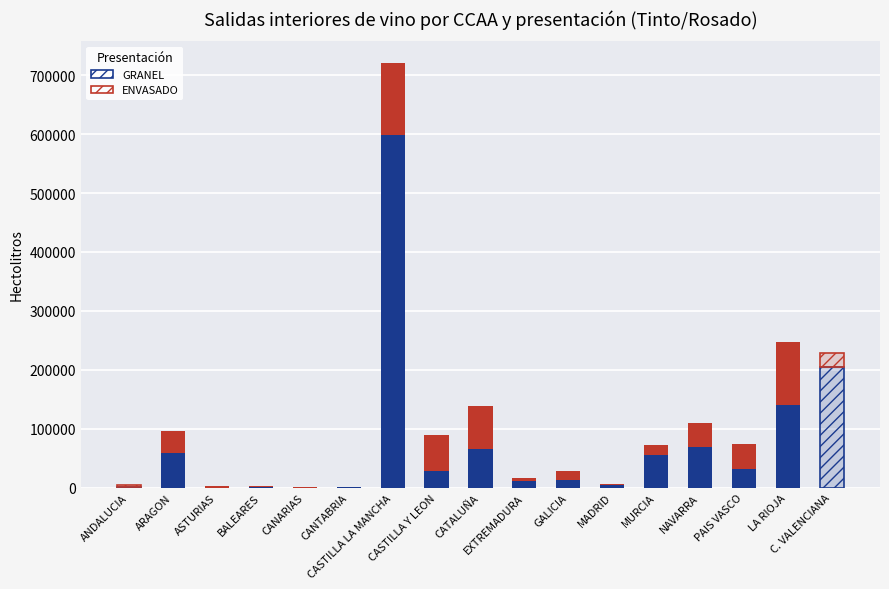

Reading left to right, list all the values displayed in this chart.

GRANEL: 1050	58526	149	648	133	302	598311	28912	65592	10874	13530	3952	55208	69661	30836	140345	204018
ENVASADO: 3771	37358	3062	1981	874	695	123109	60894	72664	5303	15316	1355	17656	40715	42675	106701	23797